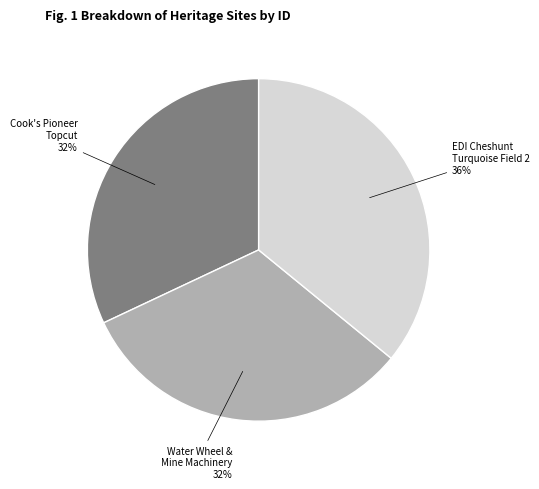

To the nearest percent, what is the difference between the largest and smallest slice percentages?

4%